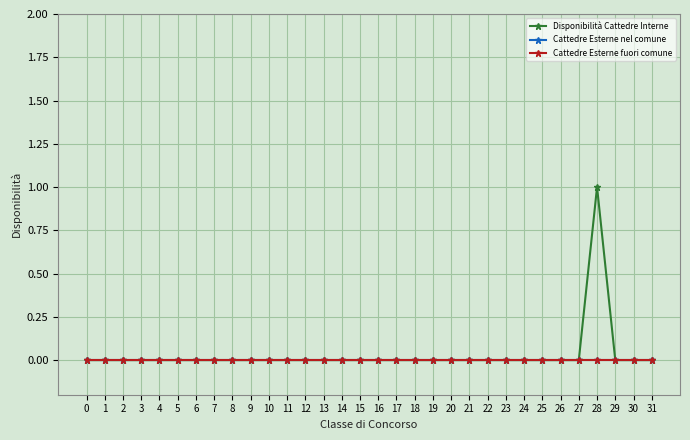

Is this an area chart (filled region under the line)?

No